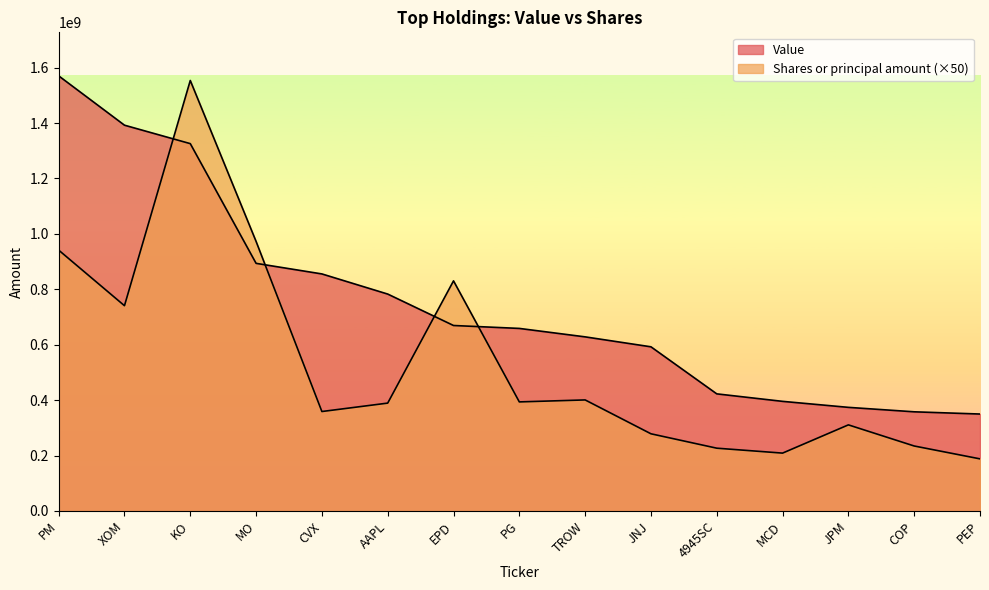

Does the chart have visible grid lines?

No